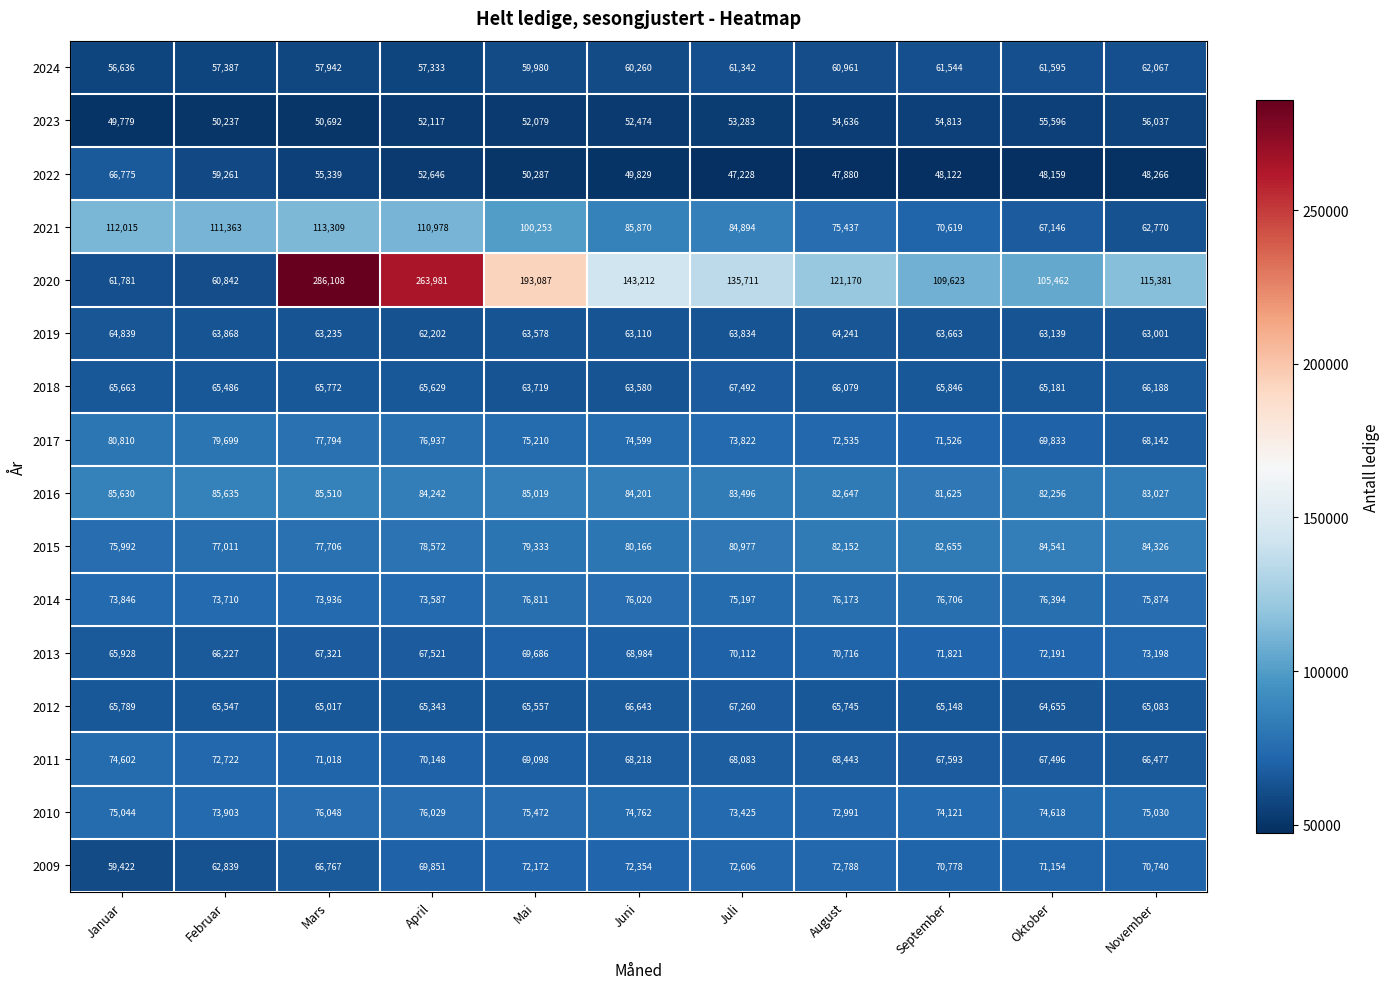

At how many categories does at least one series exceed 193494?

2